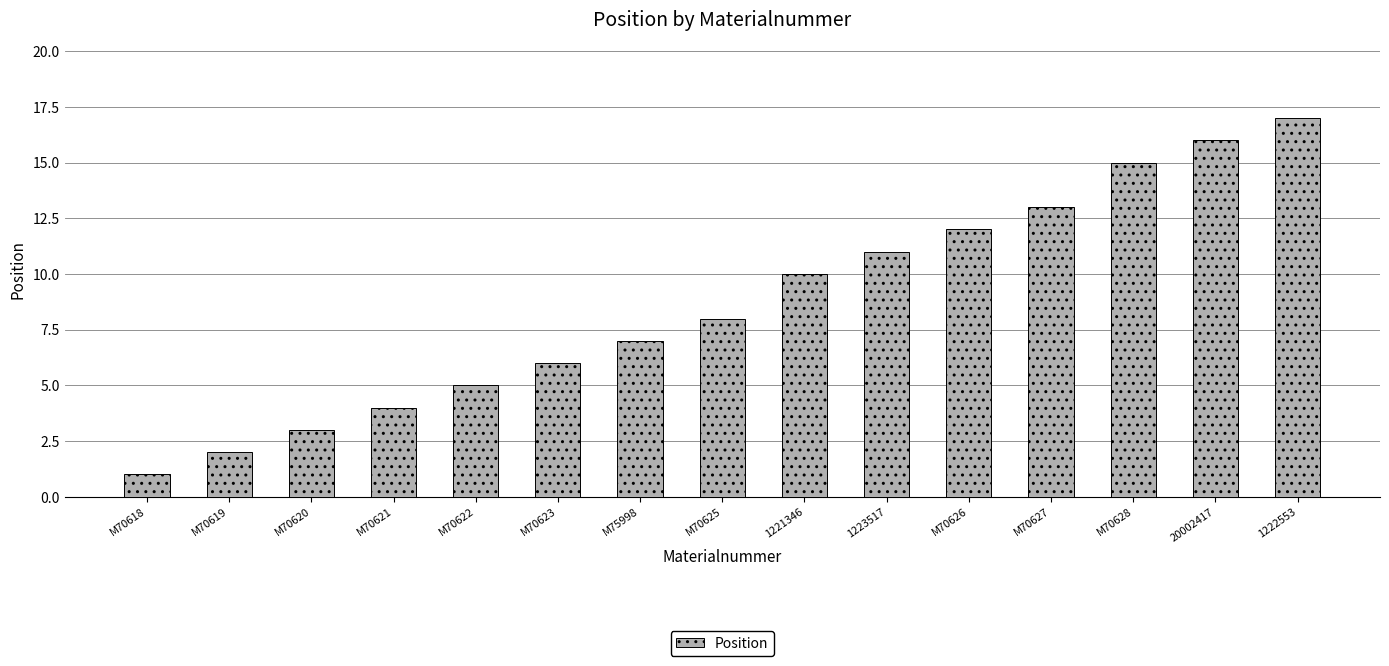

How many values are below 8?

7